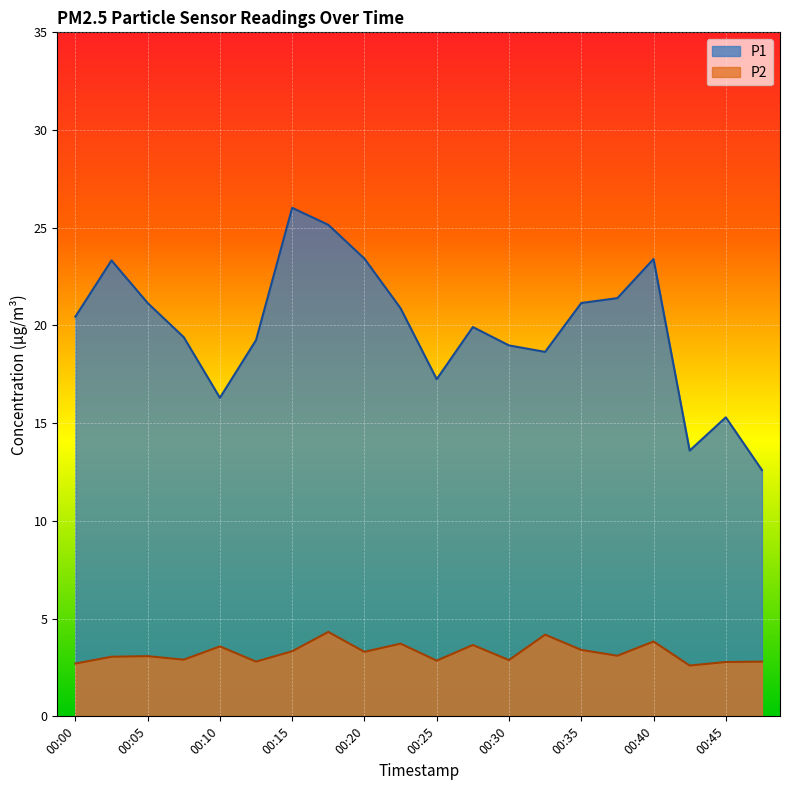

Where is the first local minimum for P1?

00:10